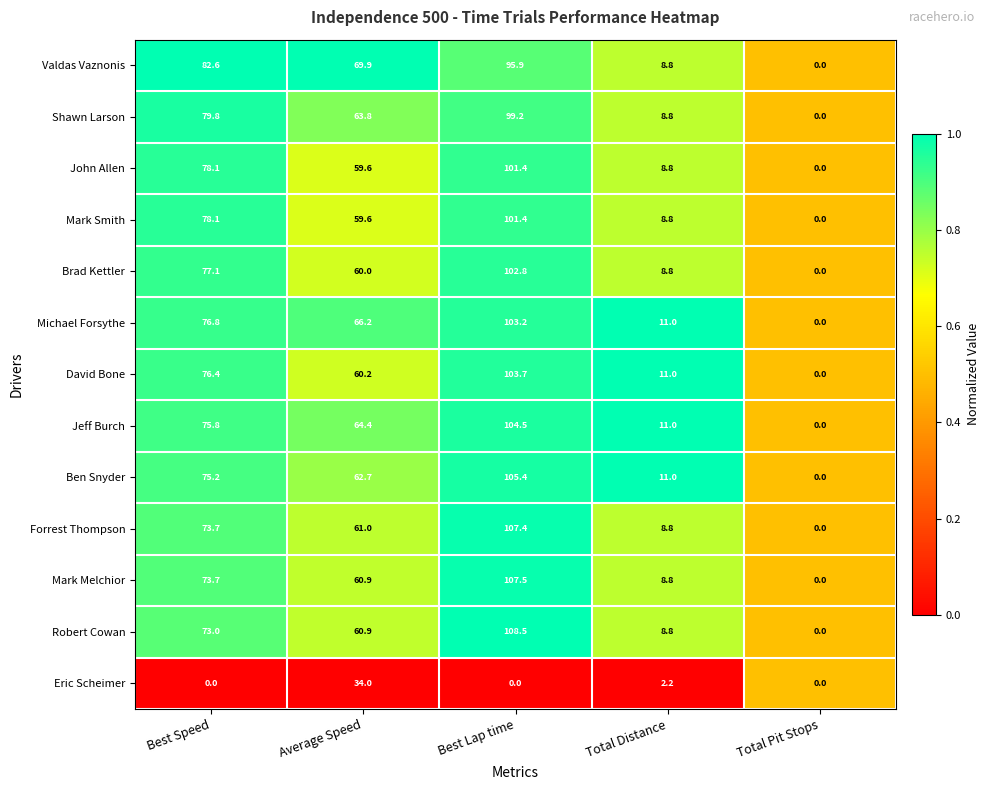

What is the sum of all Mark Melchior values?

250.9